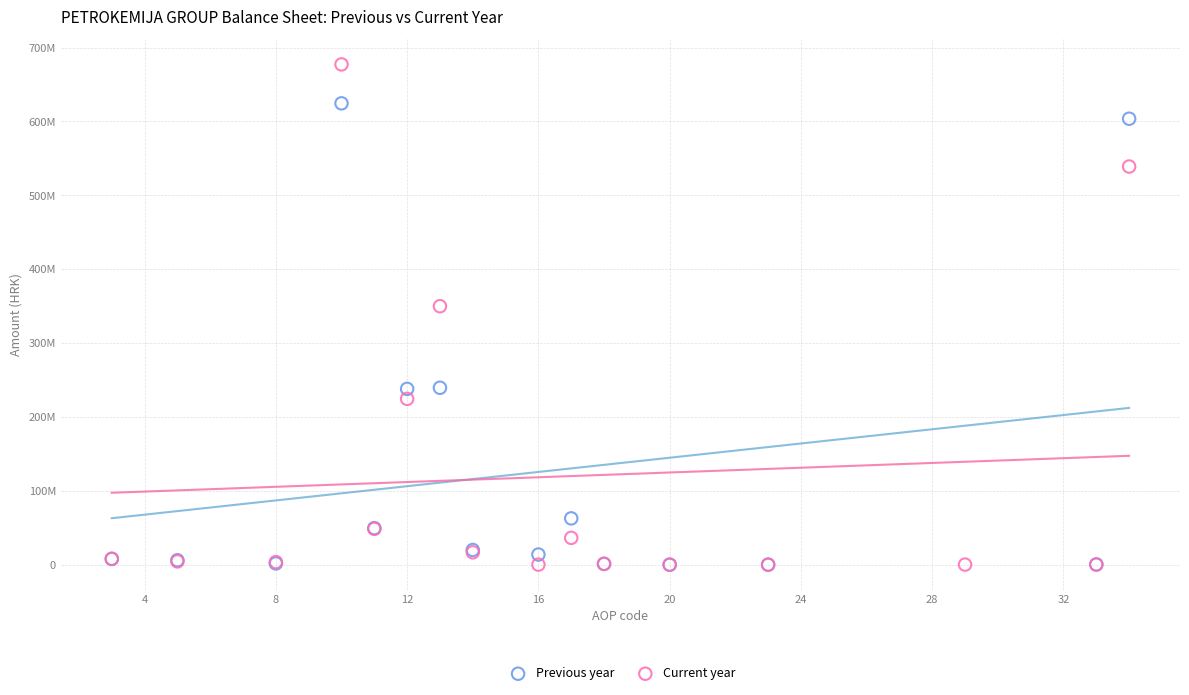

What are all the series names shown in the legend?

Previous year, Current year